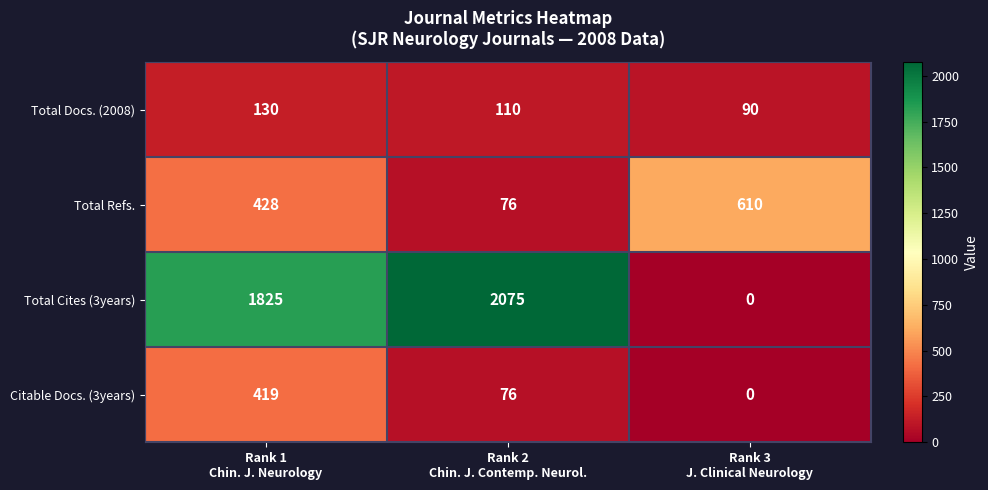

Reading left to right, extract all data points from this chart.

Total Docs. (2008): 130	110	90
Total Refs.: 428	76	610
Total Cites (3years): 1825	2075	0
Citable Docs. (3years): 419	76	0